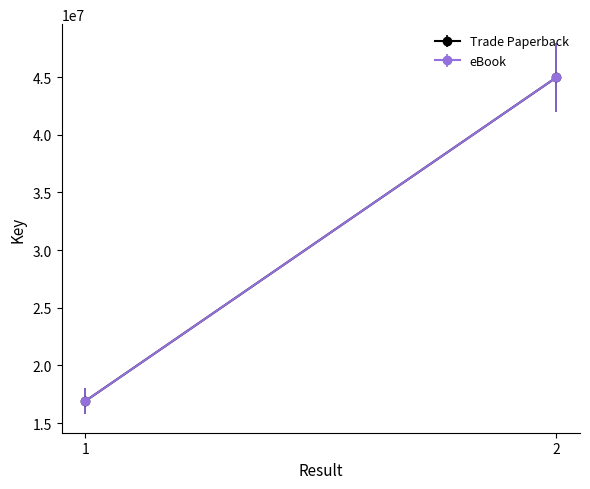

What is the difference between the maximum and minimum values in the Trade Paperback series?

28070571